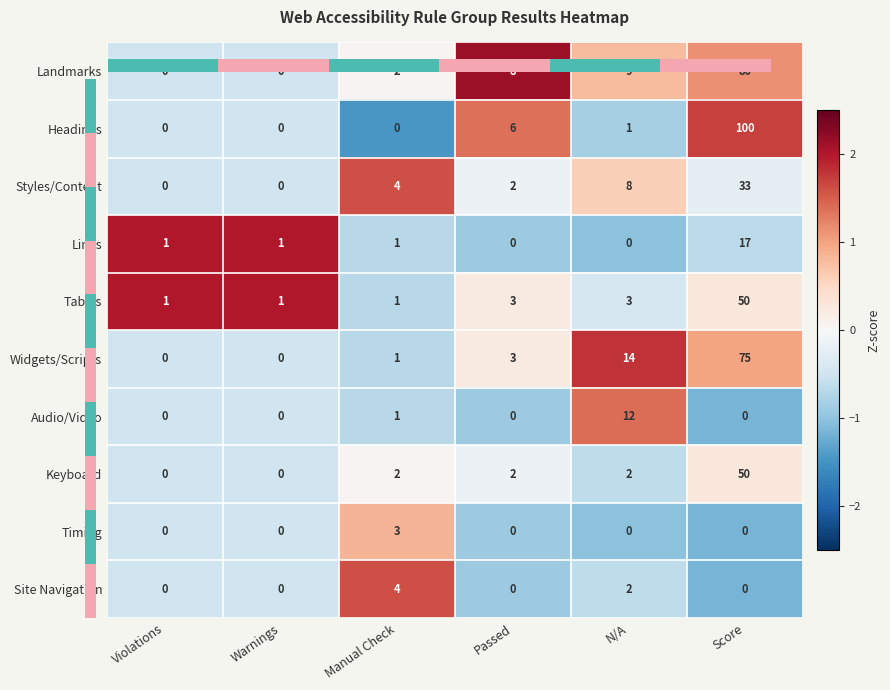

At which category is the sum across all series the highest?

Score